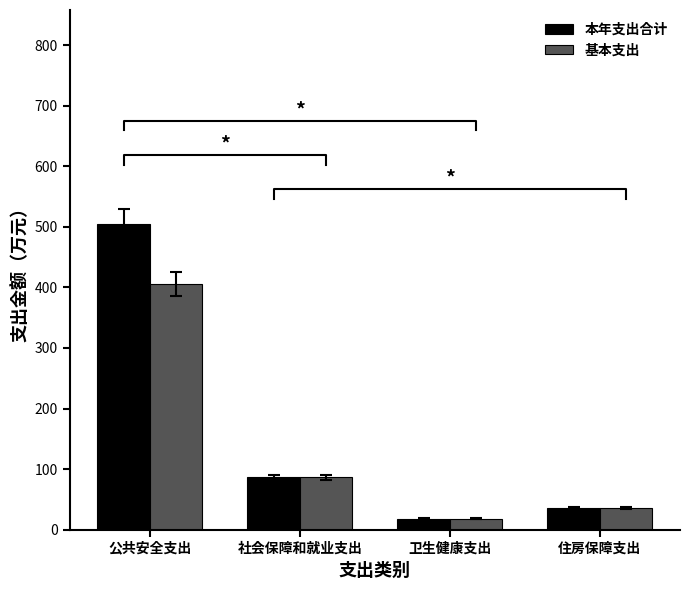

Where does the 基本支出 series first go above 86?

公共安全支出